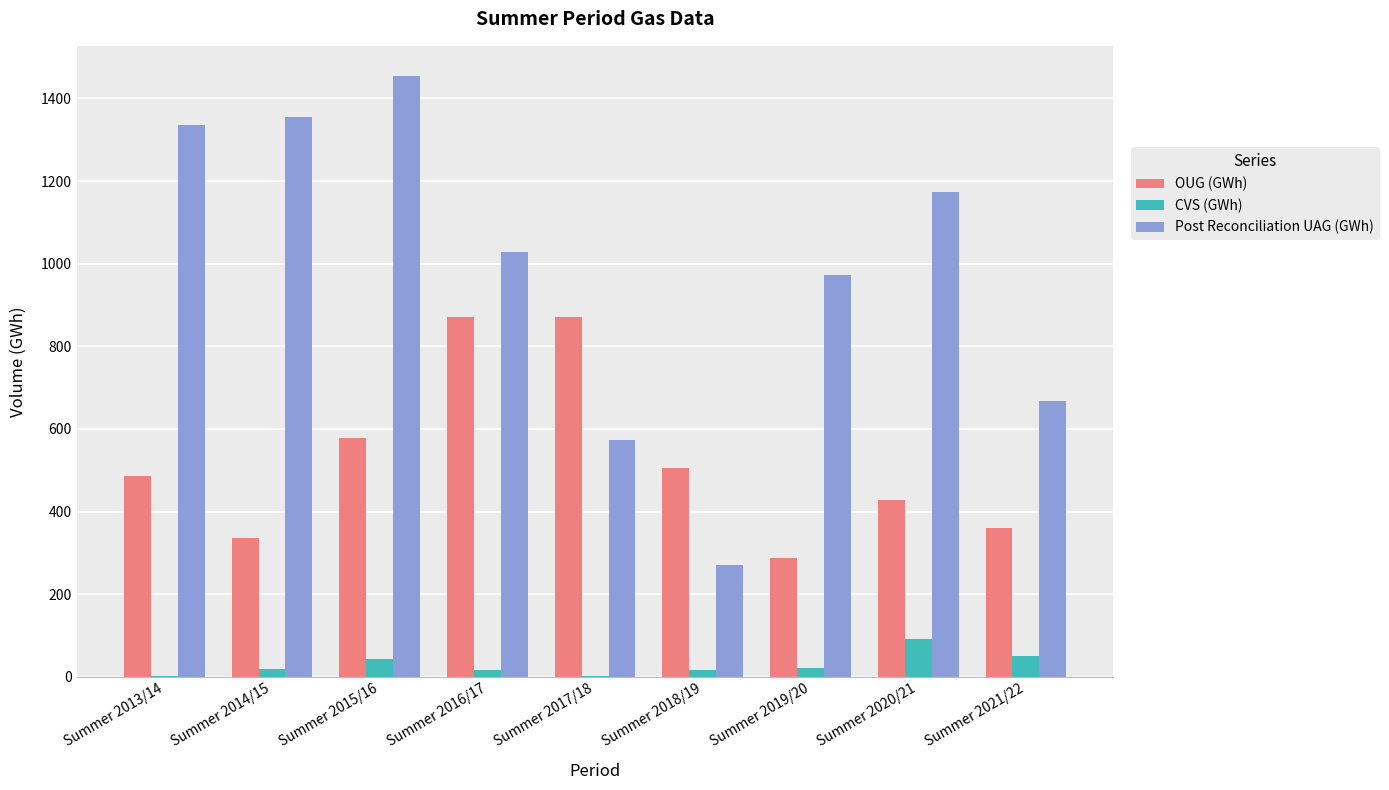

Which series has the largest total across all categories?

Post Reconciliation UAG (GWh)